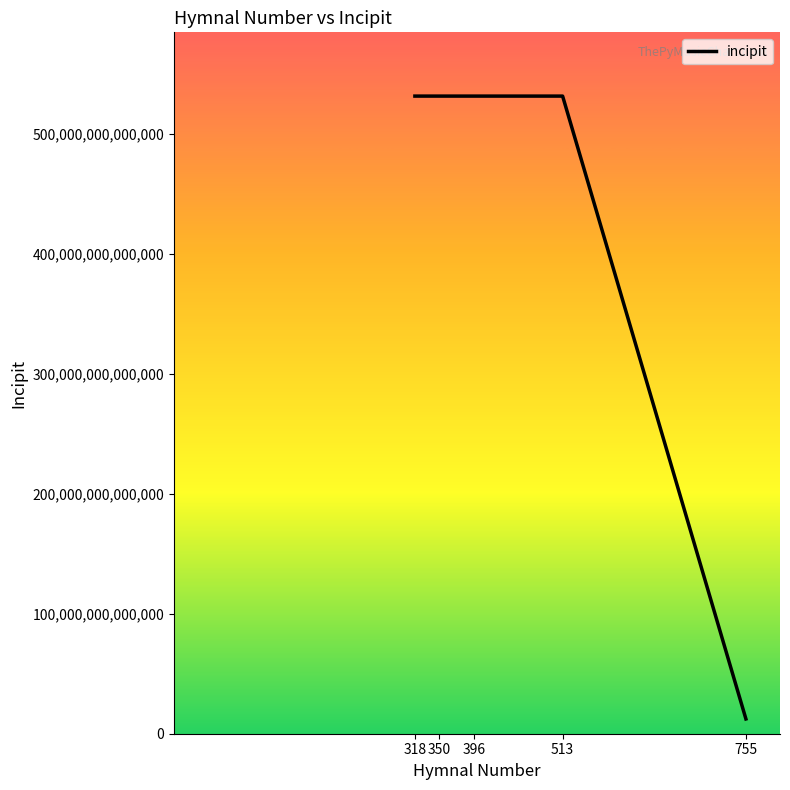

Approximately how many times larger is the value at 318 compared to 513?

1.0